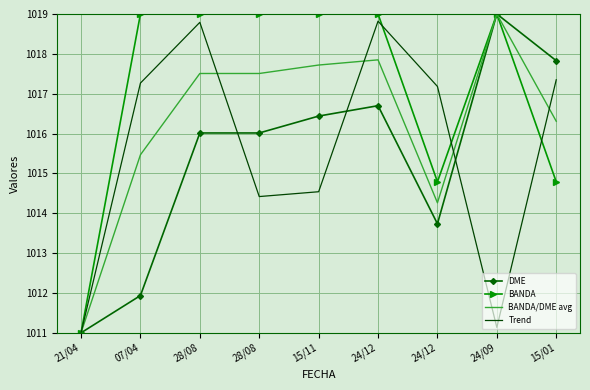

What are all the series names shown in the legend?

DME, BANDA, BANDA/DME avg, Trend